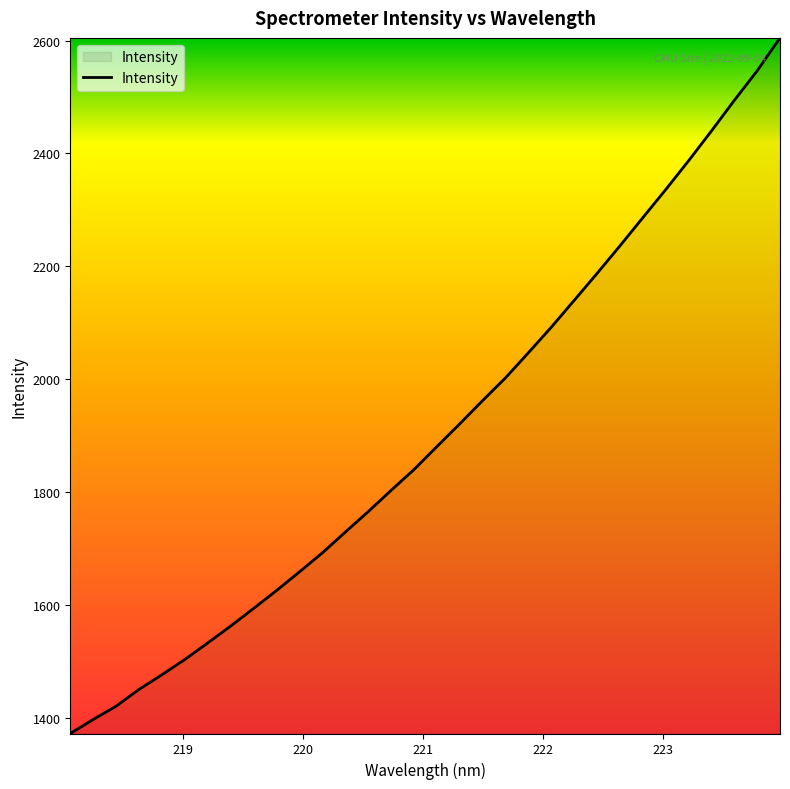

What is the maximum value shown in the chart?

2604.8